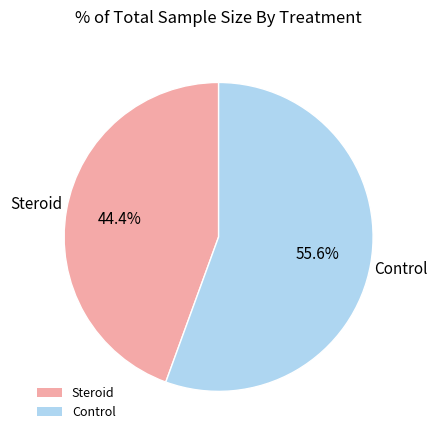

Between Control and Steroid, which is larger?

Control